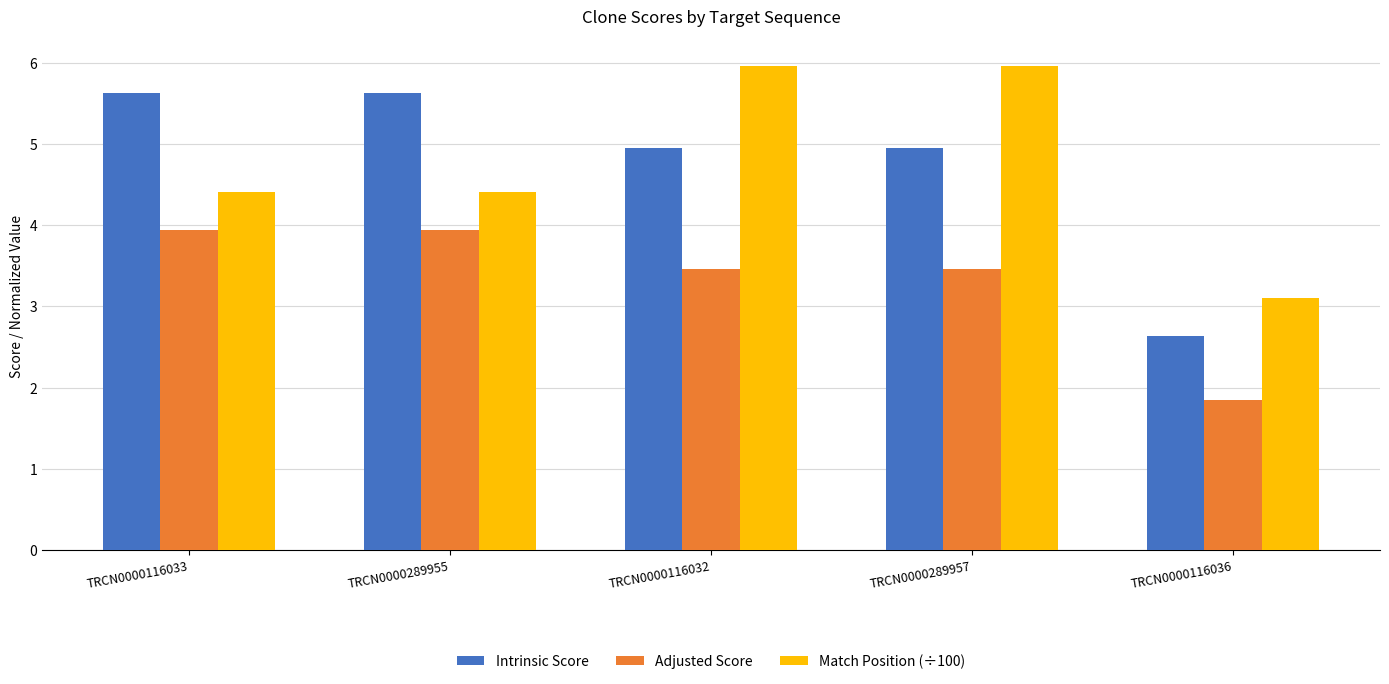

Is the value of Intrinsic Score at TRCN0000289957 greater than the value of Match Position (÷100) at TRCN0000289955?

Yes